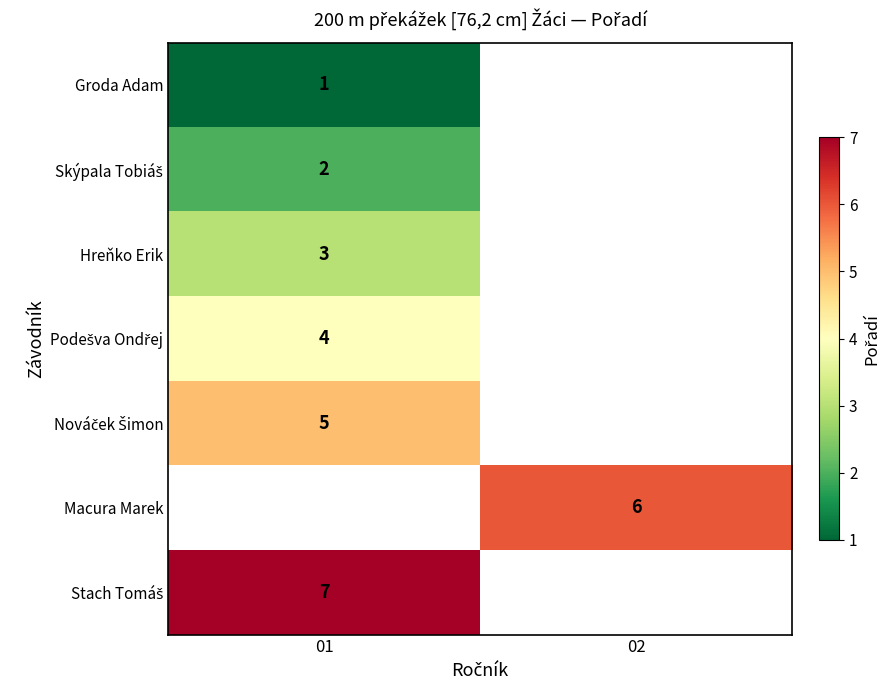

The value of Macura Marek at 02 is 8. True or false?

False